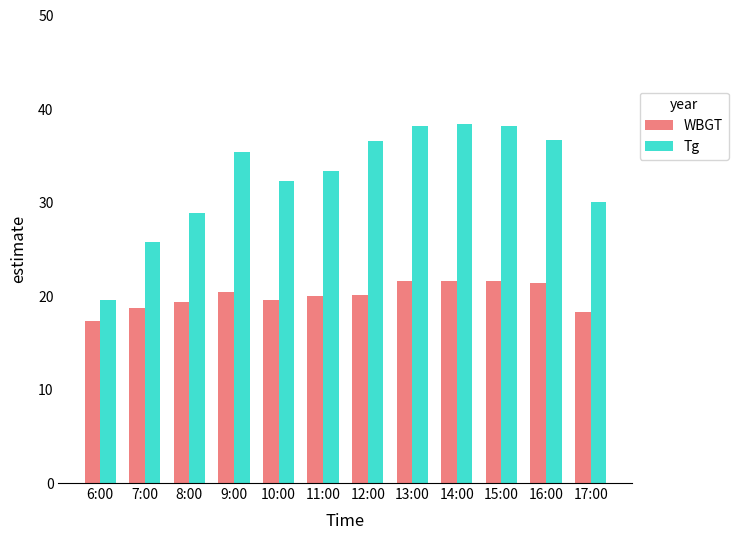

What position from the left is 11:00?

6